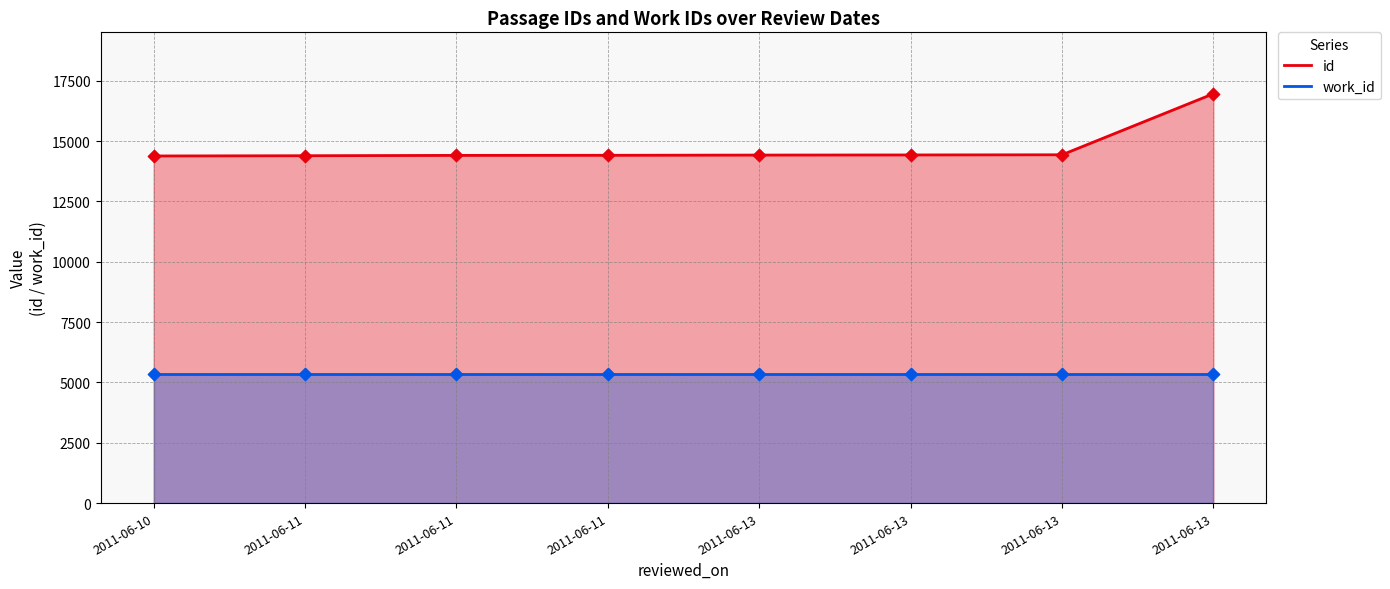

Which series has the largest total across all categories?

id